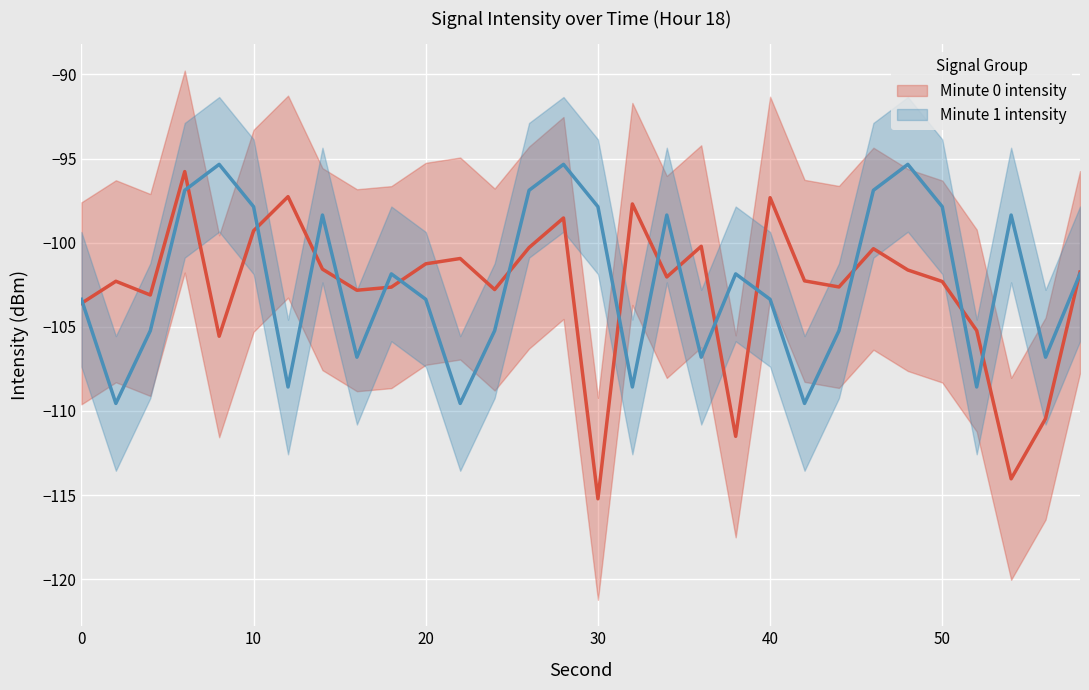

How many lines are shown in the chart?

2